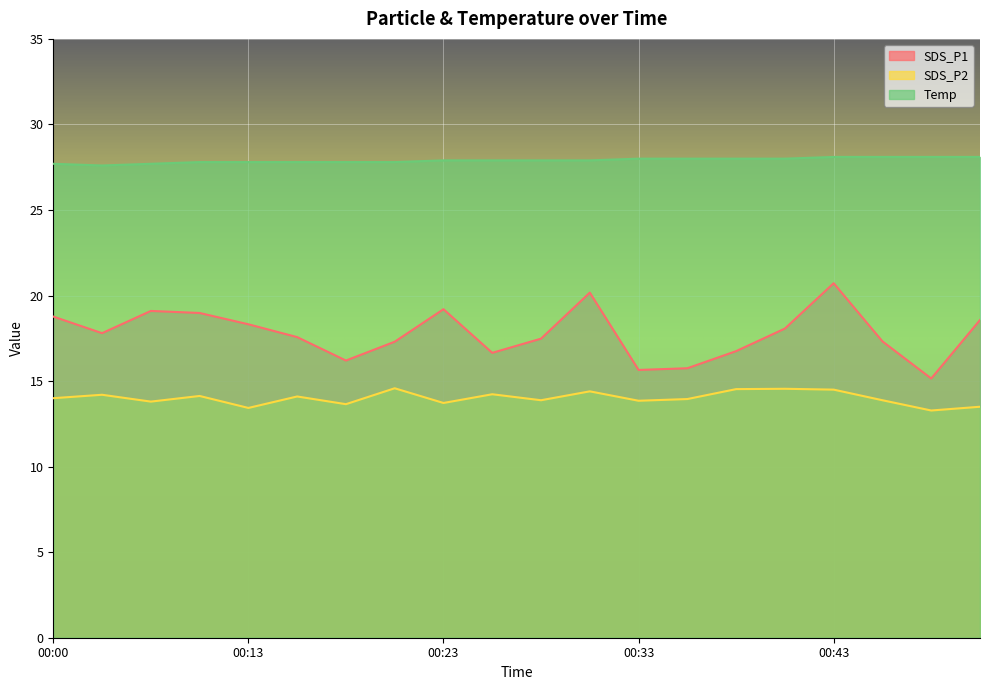

True or false: SDS_P2 and SDS_P1 cross at least once.

False